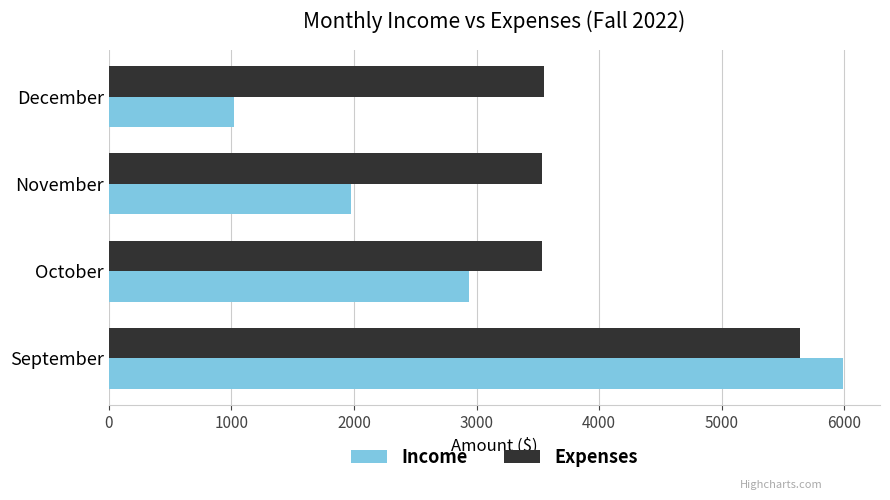

Which series has the largest total across all categories?

Expenses